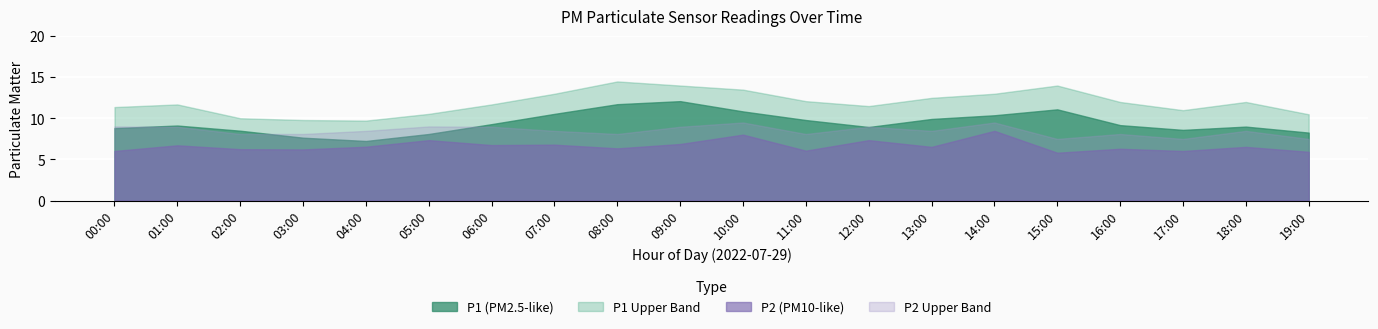

What is the sum of the P1 values at 10:00 and 15:00?

21.9